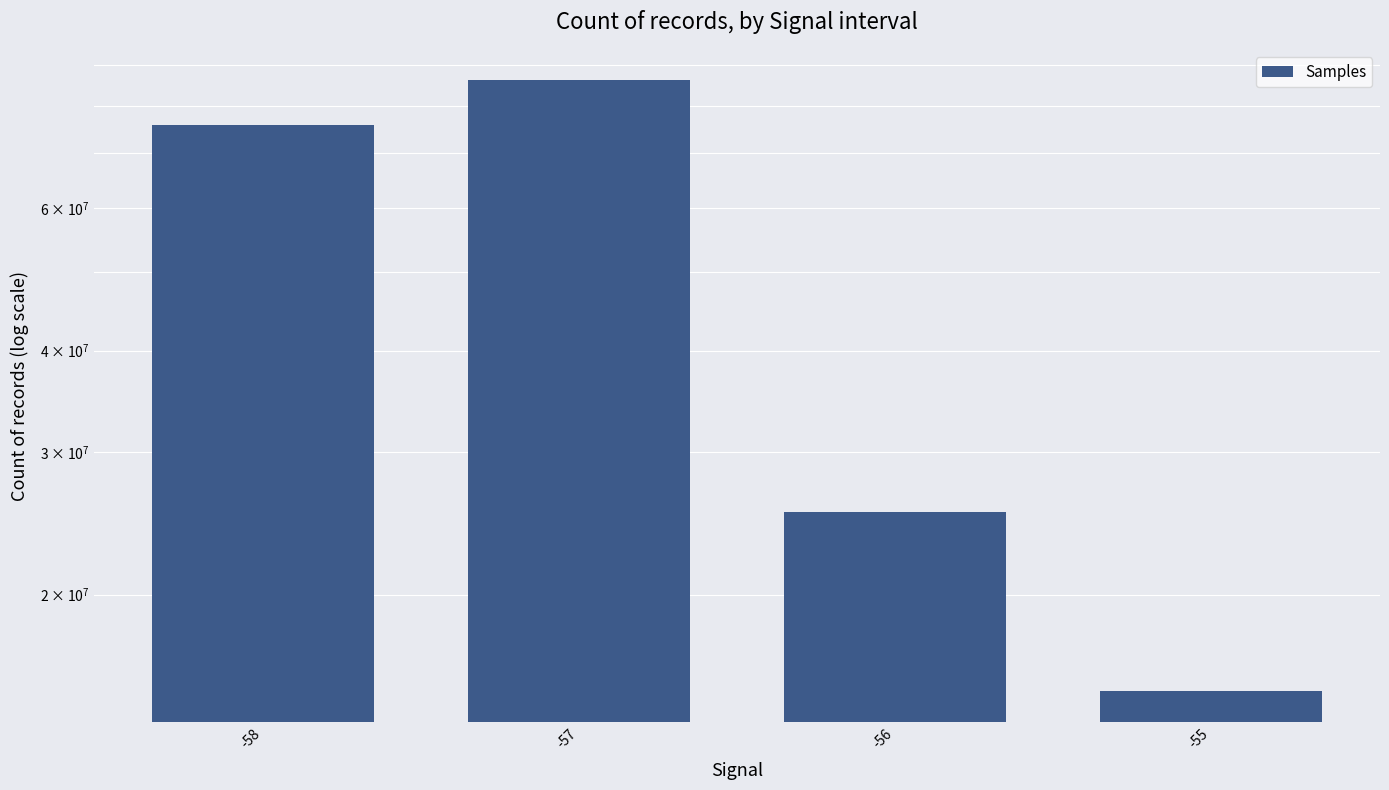

Is it true that the value at -55 is 4215912?

False